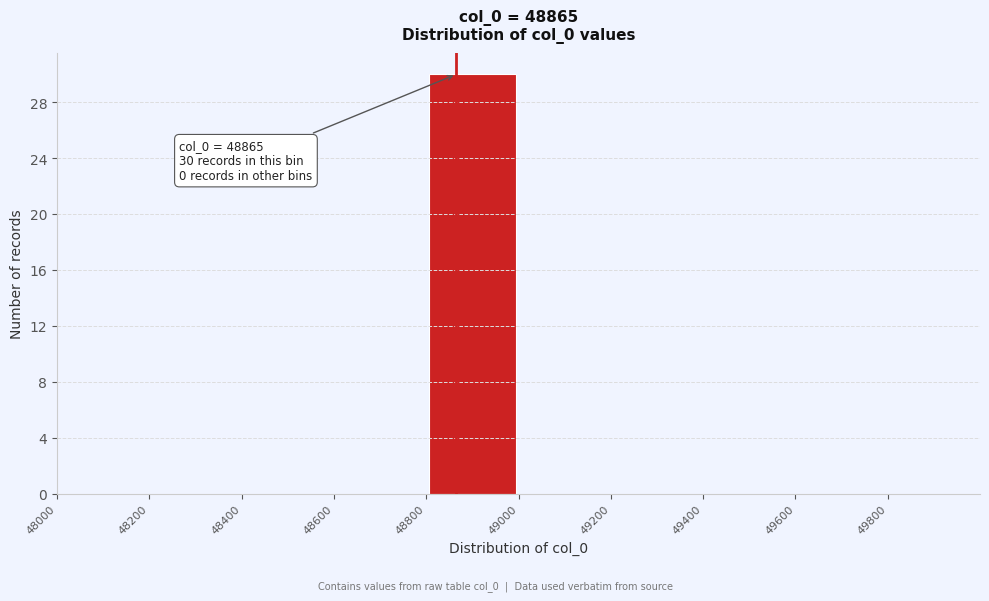

Which range on the x-axis has the tallest bar?

48800 to 49000